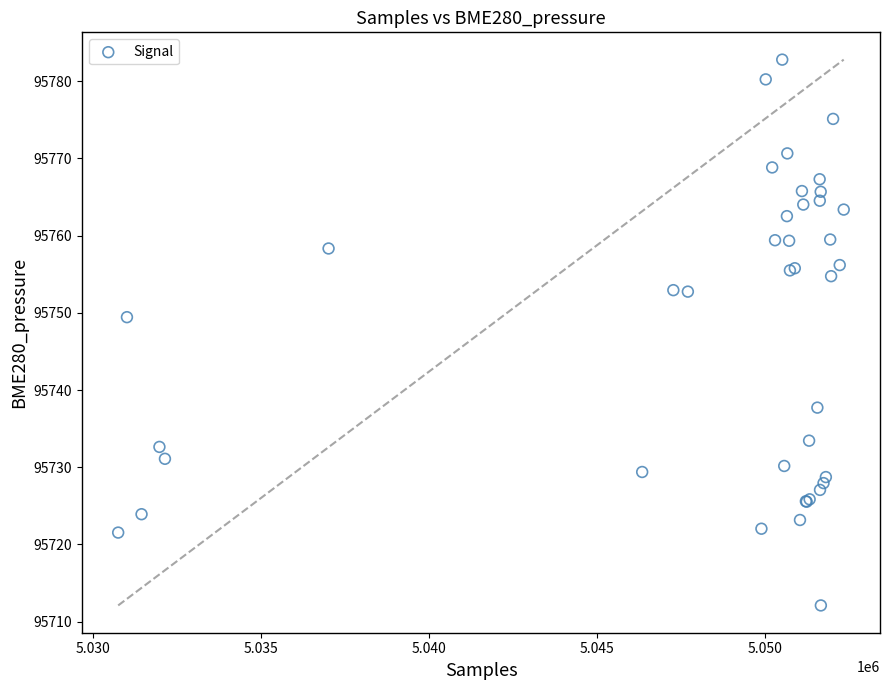

What Y value in the scatter plot is closest to 95747?

95749.4